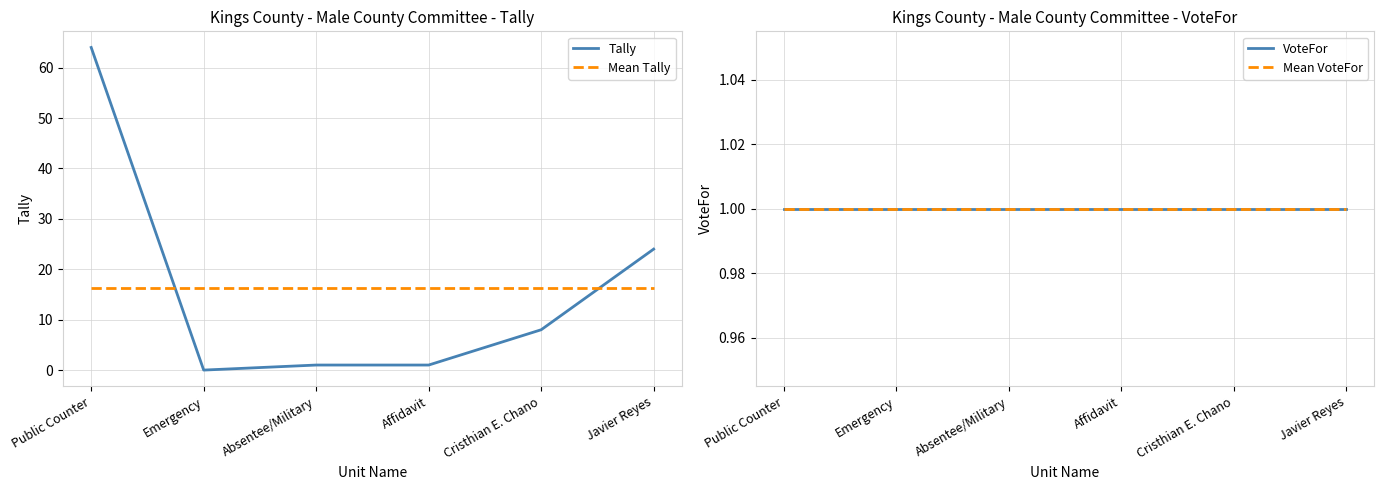

Does the chart have visible grid lines?

Yes